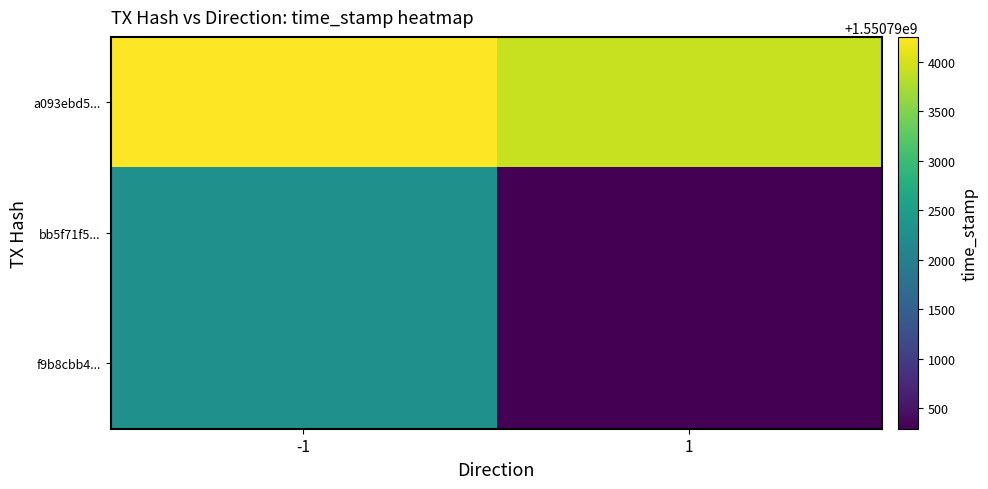

Reading right to left, what are all the values shown in this chart?

a093ebd5...: 1=1550793914	-1=1550794254
bb5f71f5...: 1=1550790293	-1=1550792282
f9b8cbb4...: 1=1550790293	-1=1550792282